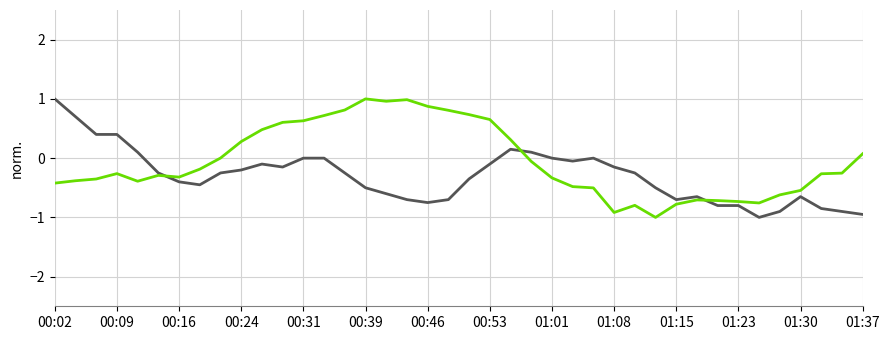

What is the maximum value shown in the chart?

1.0